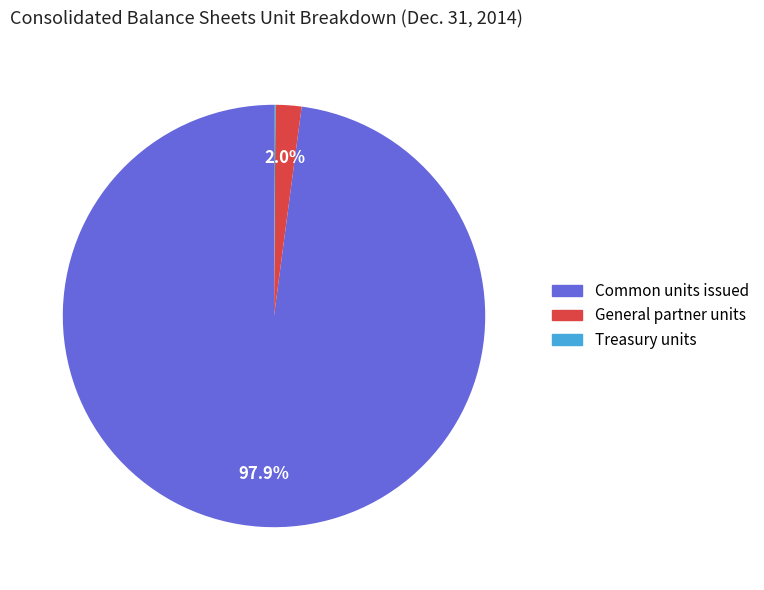

Is it true that General partner units is 2% of the pie?

True